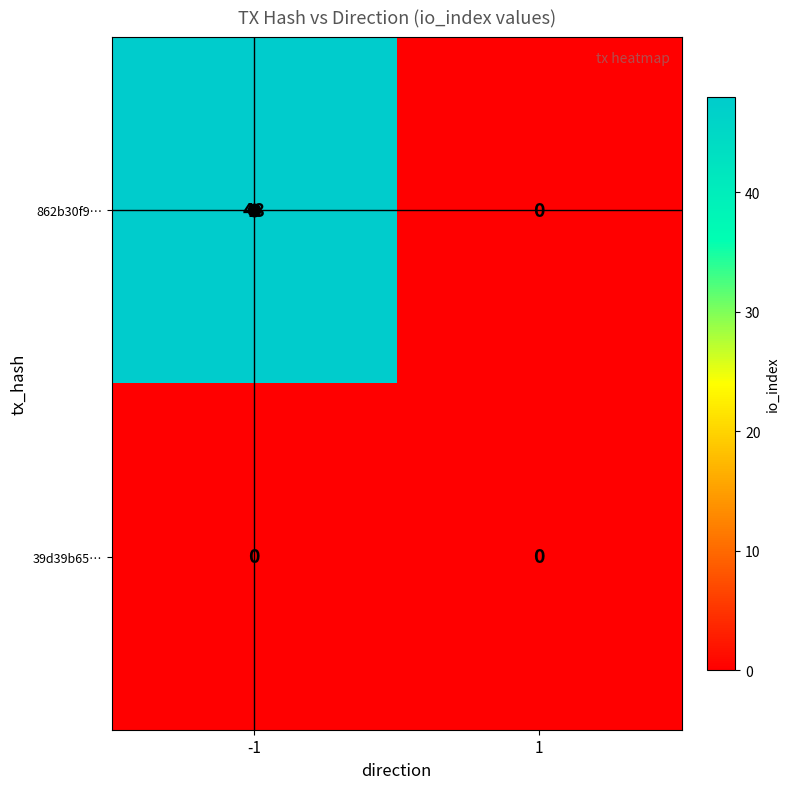

What is the difference between the maximum and minimum values in the 862b30f9… series?

48